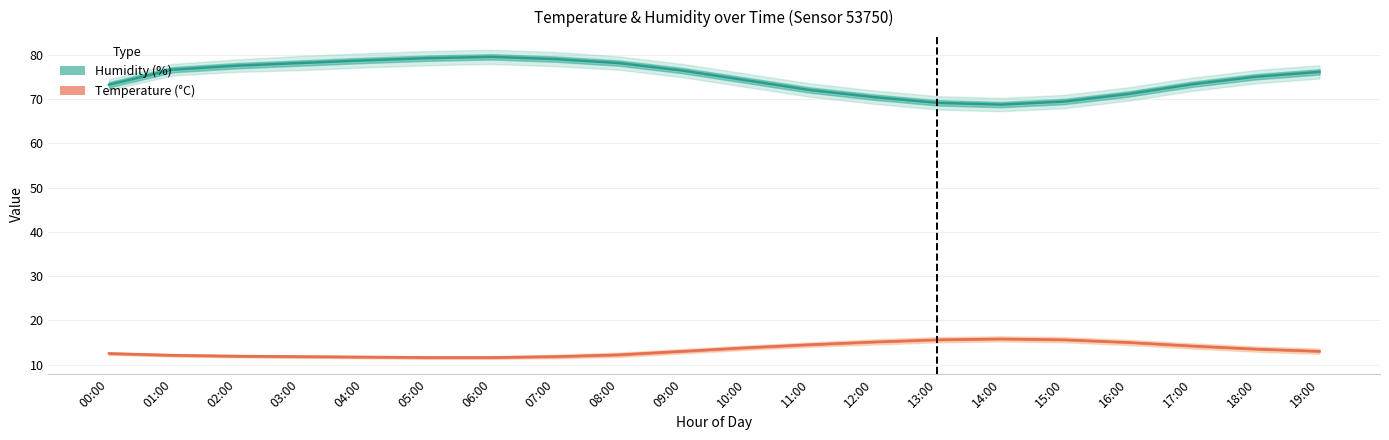

True or false: Humidity (%) has more than 2 interior local peaks.

False